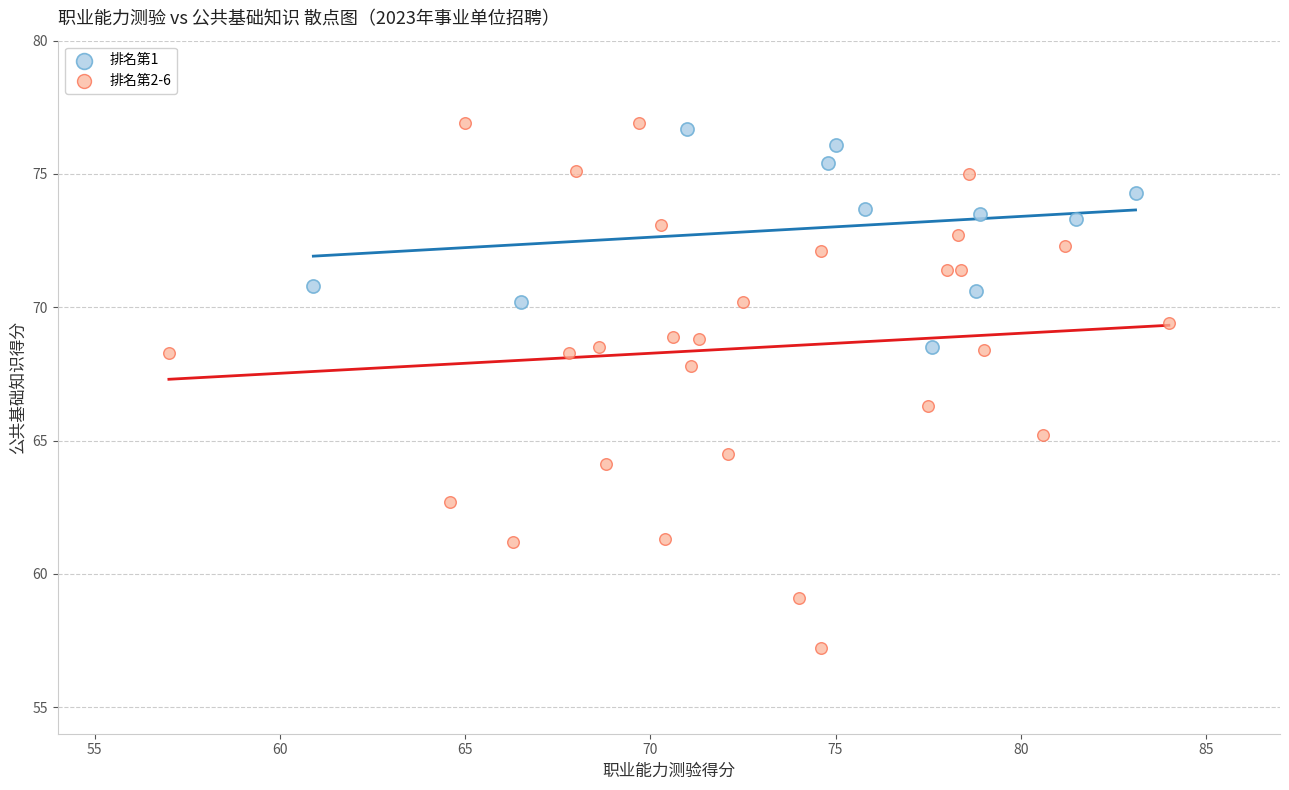

Which series has the largest Y range (max minus min)?

排名第2-6